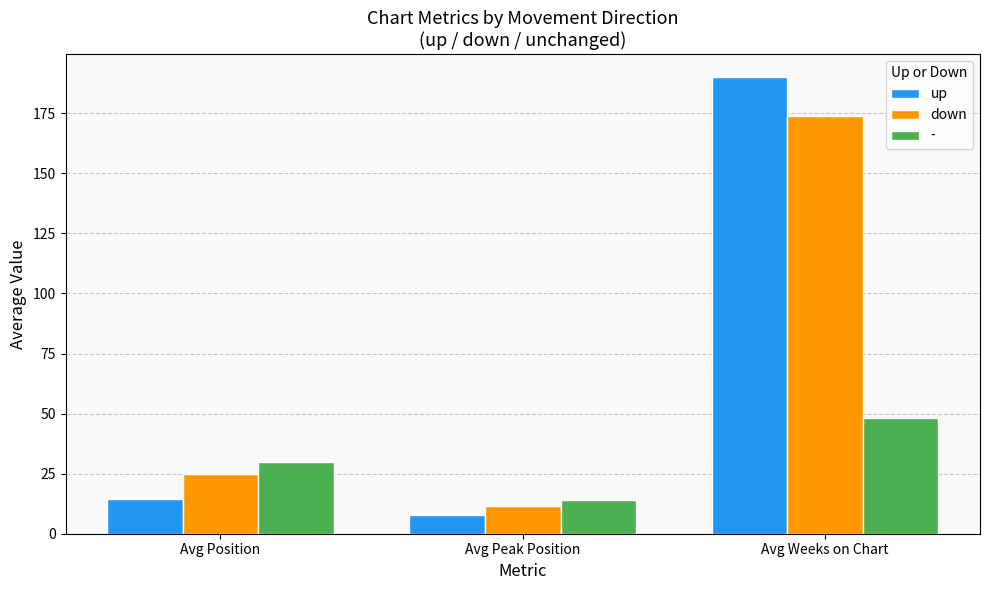

Is the value of down at Avg Peak Position greater than the value of up at Avg Peak Position?

Yes